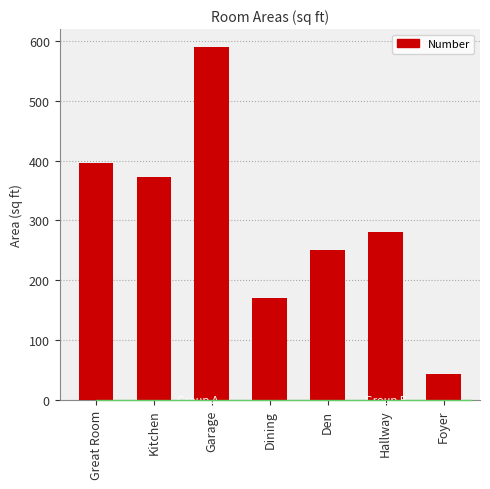

What is the change in value from Garage to Hallway?

-310.2